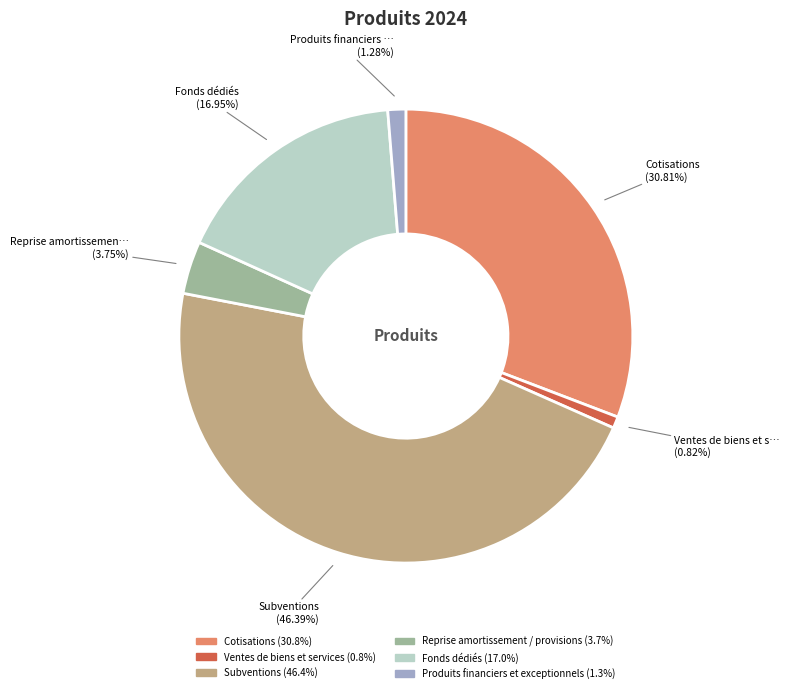

Is there a majority slice in this chart?

No